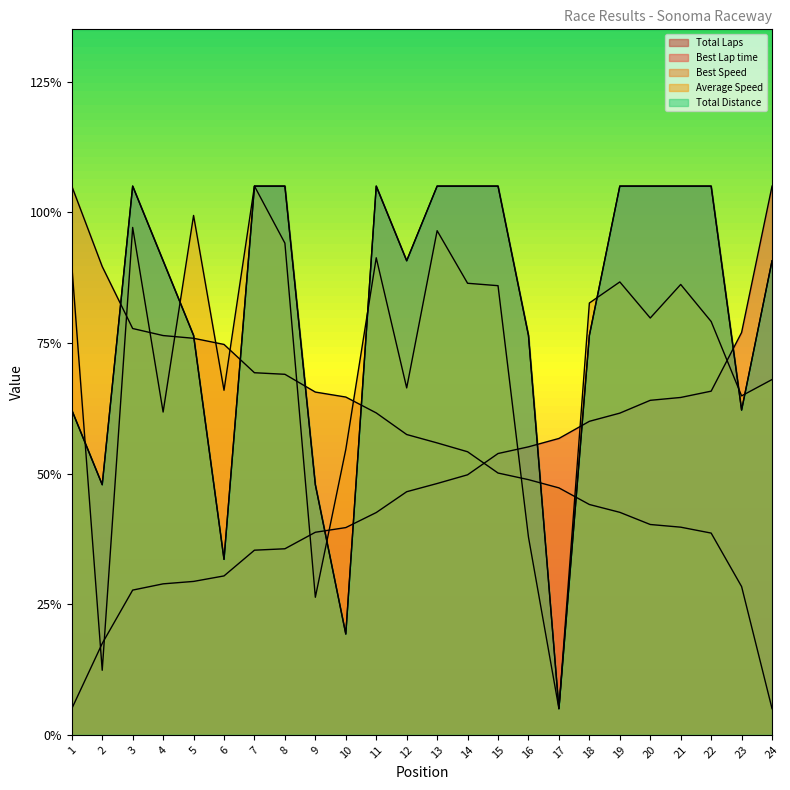

What is the sum of the Total Laps values at 9 and 2?

95.7